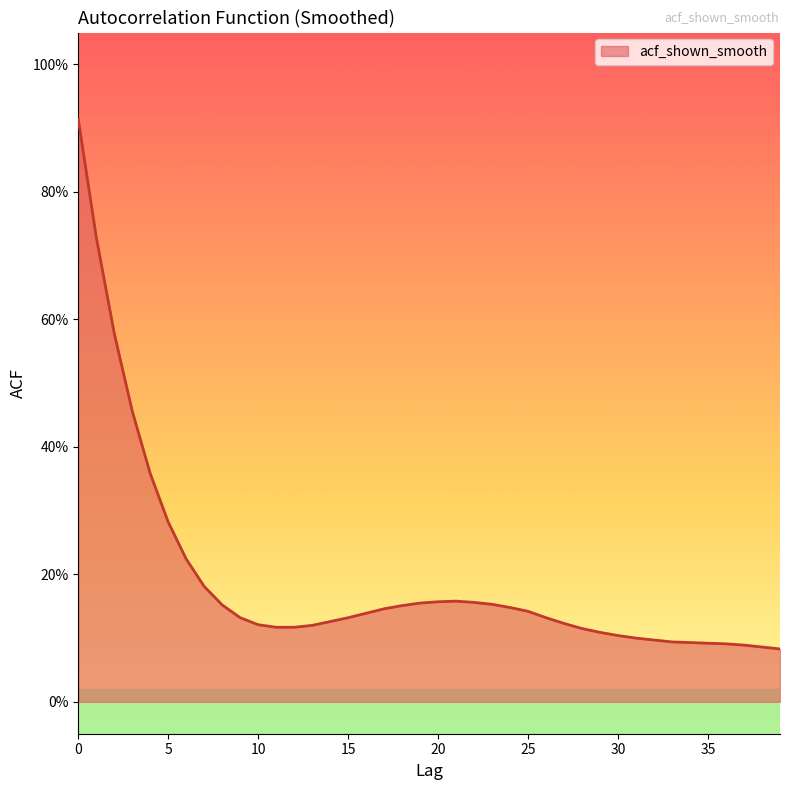

What is the value of the 26th point from the left?

0.1